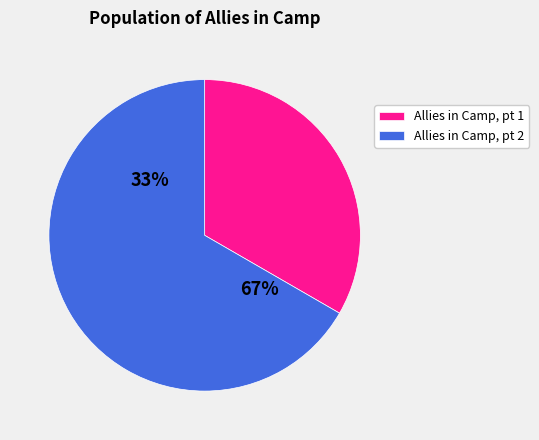

What is the ratio of the value at Allies in Camp, pt 2 arr Engelmann to the value at Allies in Camp, pt 1 arr Engelmann?

2.0